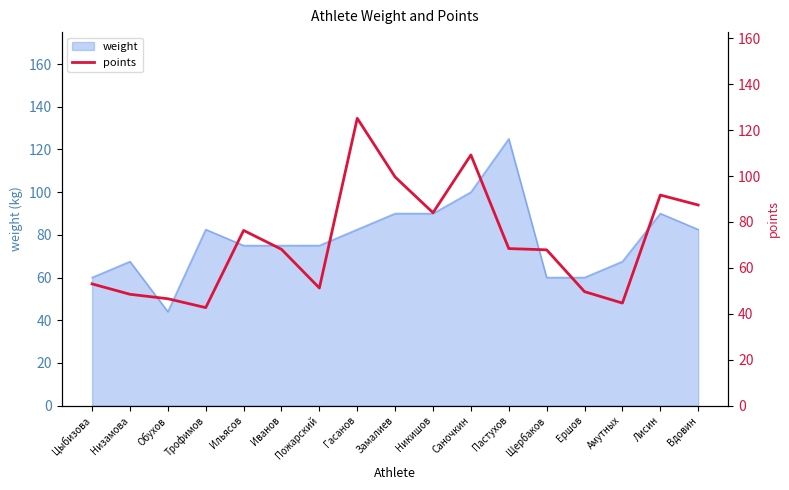

Rank the categories by value from lowest to highest.

Трофимов, Амутных, Обухов, Низамова, Ершов, Пожарский, Цыбизова, Щербаков, Иванов, Пастухов, Ильясов, Никишов, Вдовин, Лисин, Замалиев, Саночкин, Гасанов